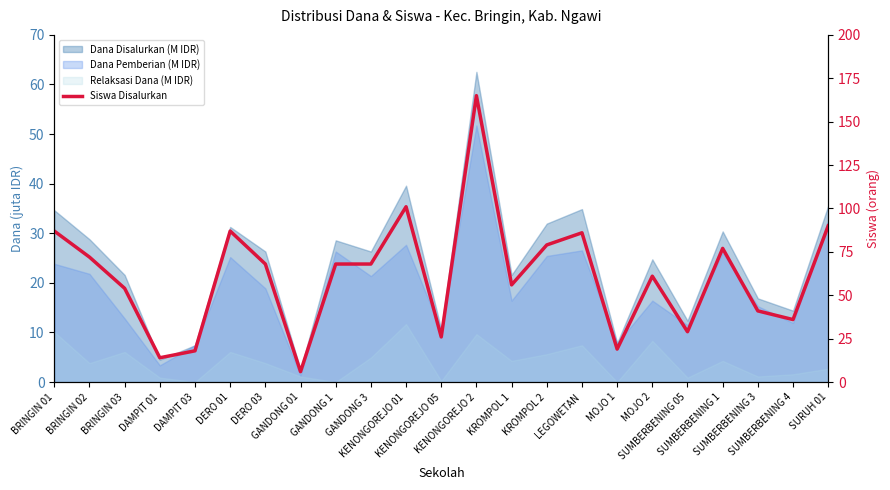

What is the label of the 3rd point from the right?

SUMBERBENING 3